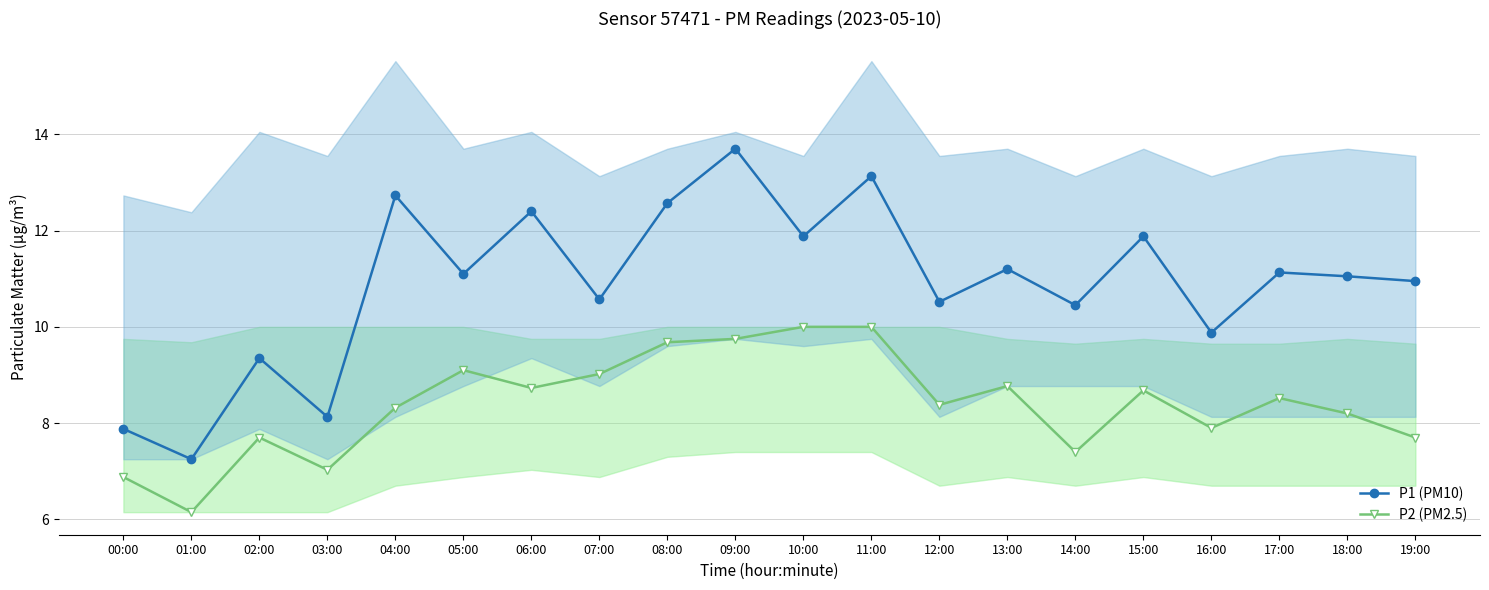

In P1 (PM10), how many points are lower than both neighbors (excluding endpoints)?

8